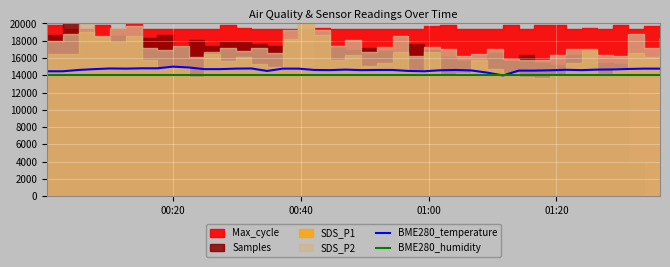

What is the highest value of the BME280_humidity series?

14000.0